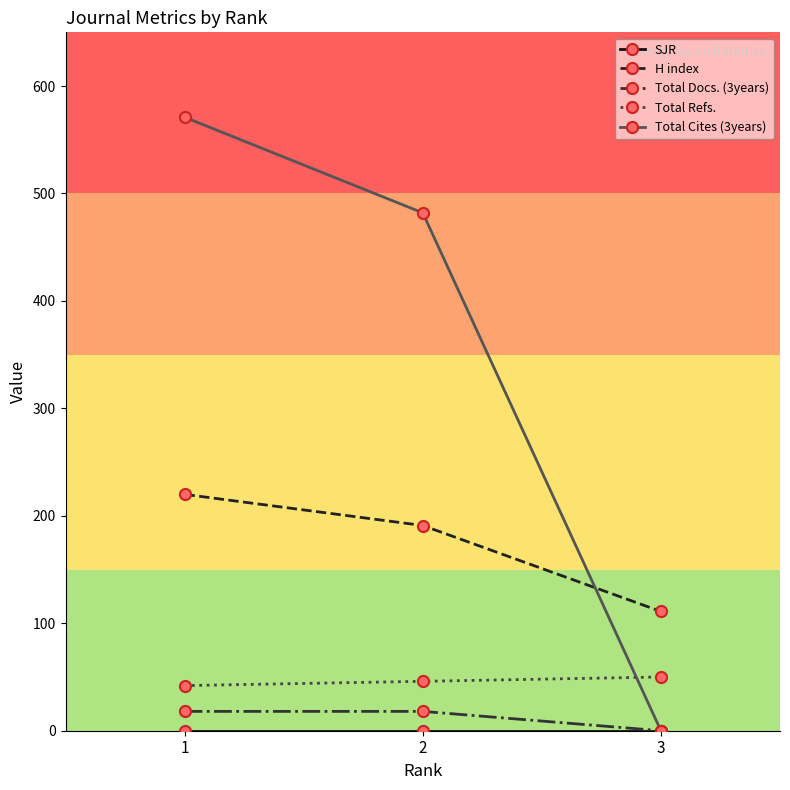

Is the value of Total Refs. at 2 greater than the value of H index at 2?

No